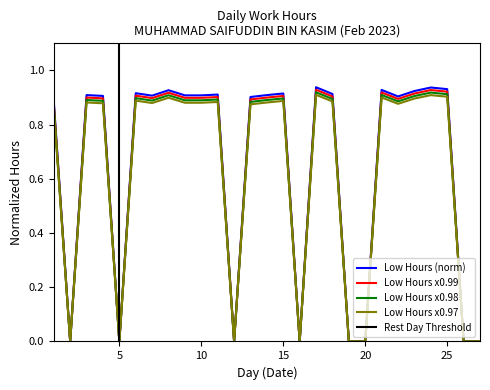

At which category does the chart reach its minimum across all series?

2